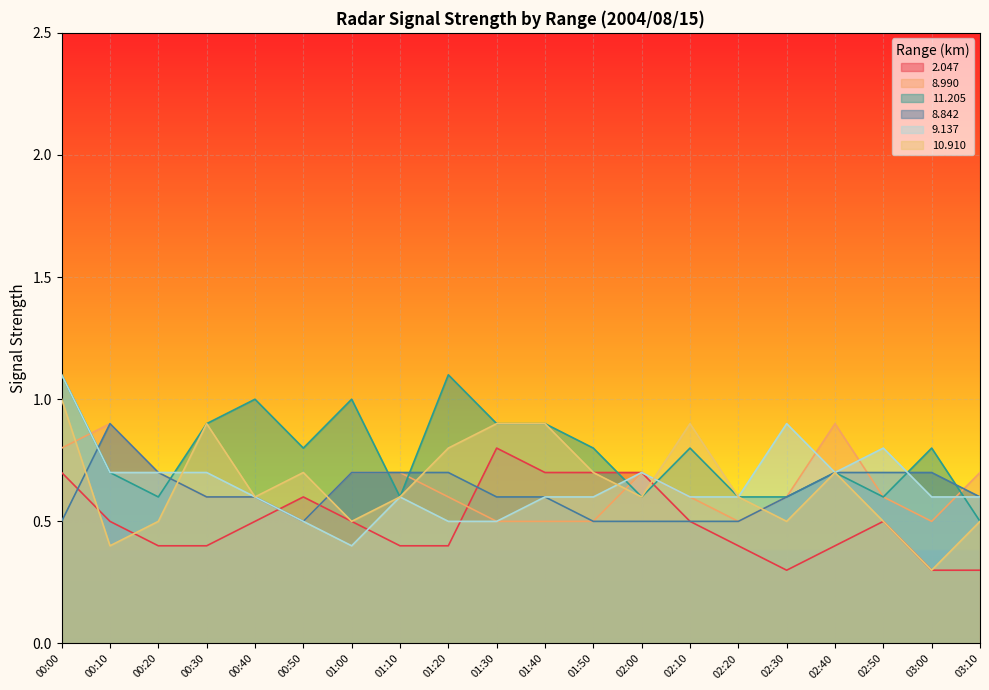

Where is  11.205 nearest to the value 0?

03:10